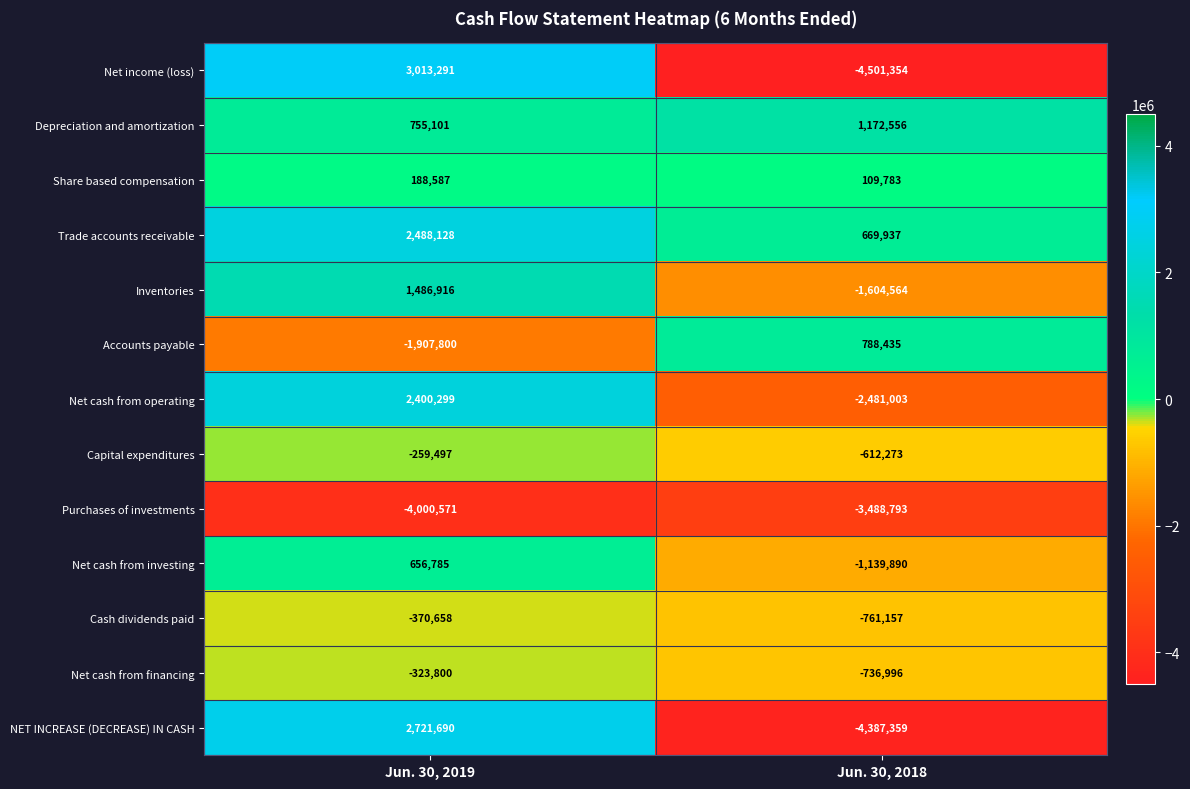

Reading left to right, transcribe all the data shown in this chart.

Net income (loss): Jun. 30, 2019=3013291	Jun. 30, 2018=-4501354
Depreciation and amortization: Jun. 30, 2019=755101	Jun. 30, 2018=1172556
Share based compensation: Jun. 30, 2019=188587	Jun. 30, 2018=109783
Trade accounts receivable: Jun. 30, 2019=2488128	Jun. 30, 2018=669937
Inventories: Jun. 30, 2019=1486916	Jun. 30, 2018=-1604564
Accounts payable: Jun. 30, 2019=-1907800	Jun. 30, 2018=788435
Net cash from operating: Jun. 30, 2019=2400299	Jun. 30, 2018=-2481003
Capital expenditures: Jun. 30, 2019=-259497	Jun. 30, 2018=-612273
Purchases of investments: Jun. 30, 2019=-4000571	Jun. 30, 2018=-3488793
Net cash from investing: Jun. 30, 2019=656785	Jun. 30, 2018=-1139890
Cash dividends paid: Jun. 30, 2019=-370658	Jun. 30, 2018=-761157
Net cash from financing: Jun. 30, 2019=-323800	Jun. 30, 2018=-736996
NET INCREASE (DECREASE) IN CASH: Jun. 30, 2019=2721690	Jun. 30, 2018=-4387359